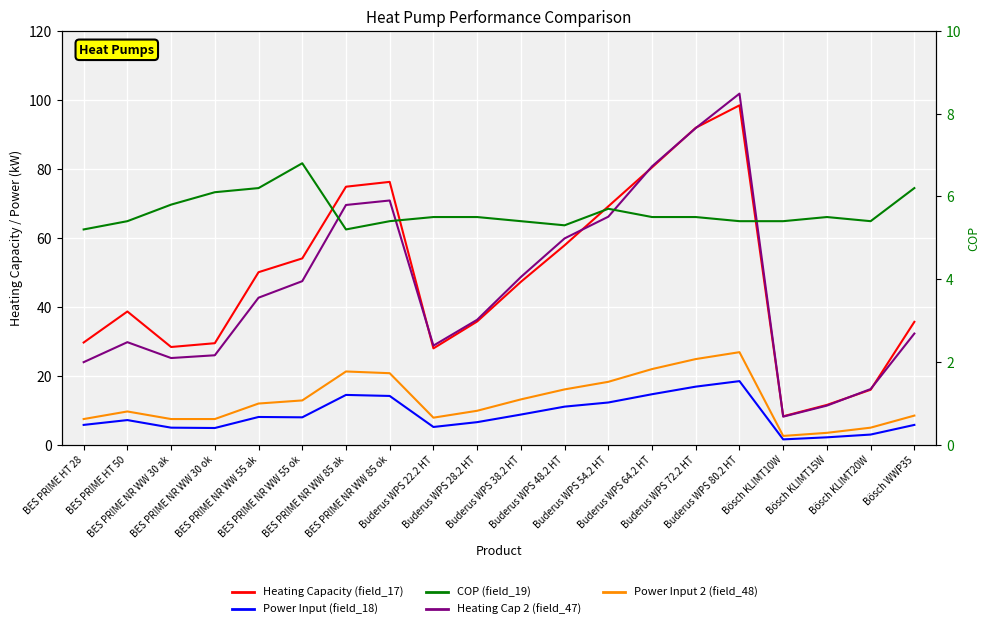

What is the minimum value shown in the chart?

1.5